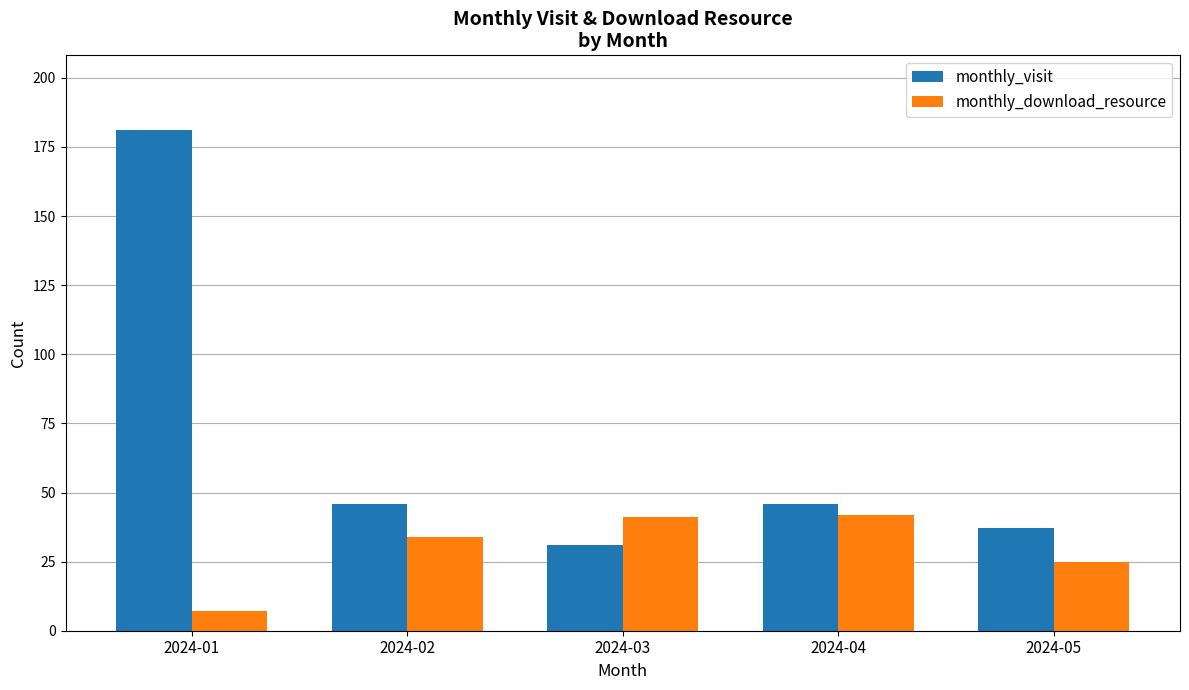

What is the value of the monthly_visit bar at the 4th from the left?

46